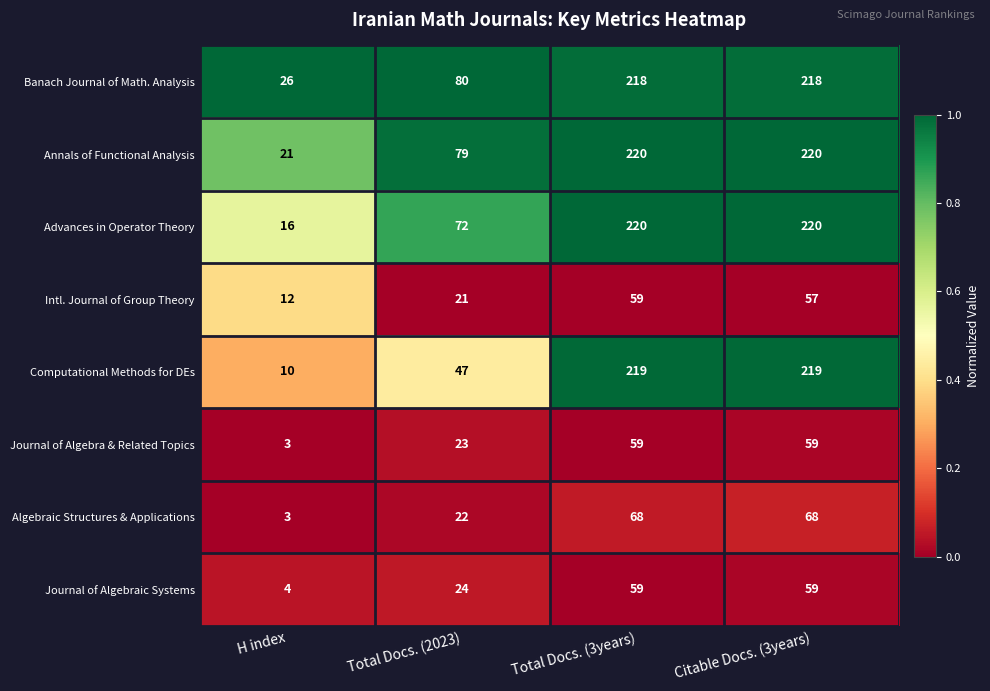

What is the approximate value of Annals of Functional Analysis at Total Docs. (3years), to the nearest 50?

200